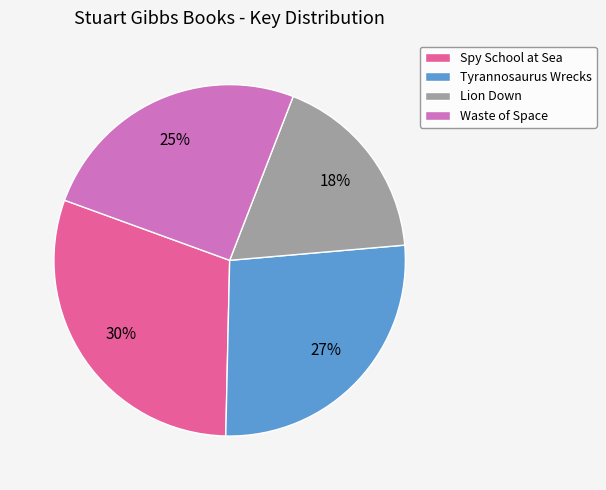

To the nearest percent, what percentage of the pie is Spy School at Sea?

30%